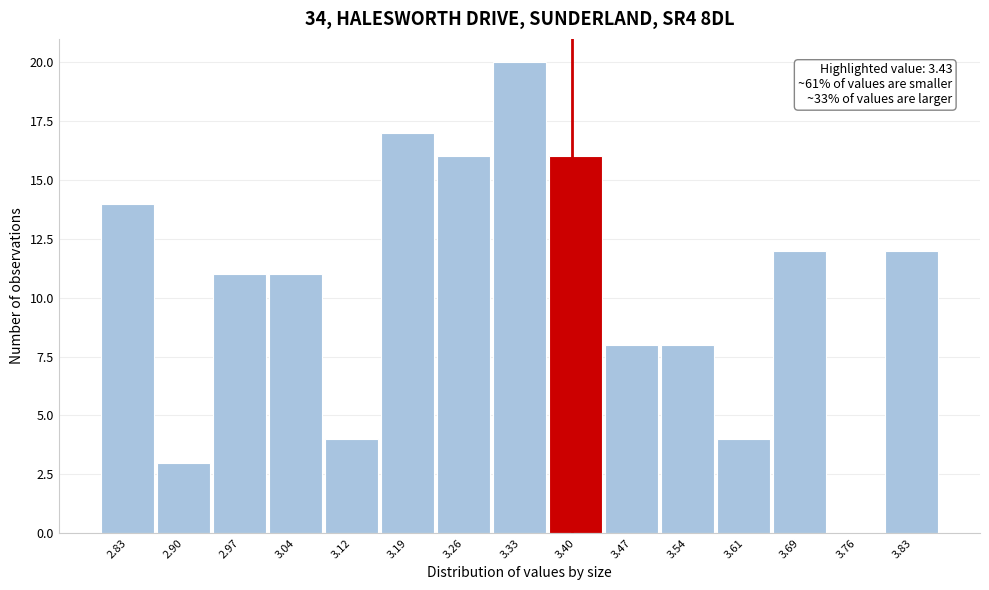

Reading left to right, list all the values displayed in this chart.

2.83=14	2.90=3	2.97=11	3.04=11	3.12=4	3.19=17	3.26=16	3.33=20	3.40=16	3.47=8	3.54=8	3.61=4	3.69=12	3.76=0	3.83=12